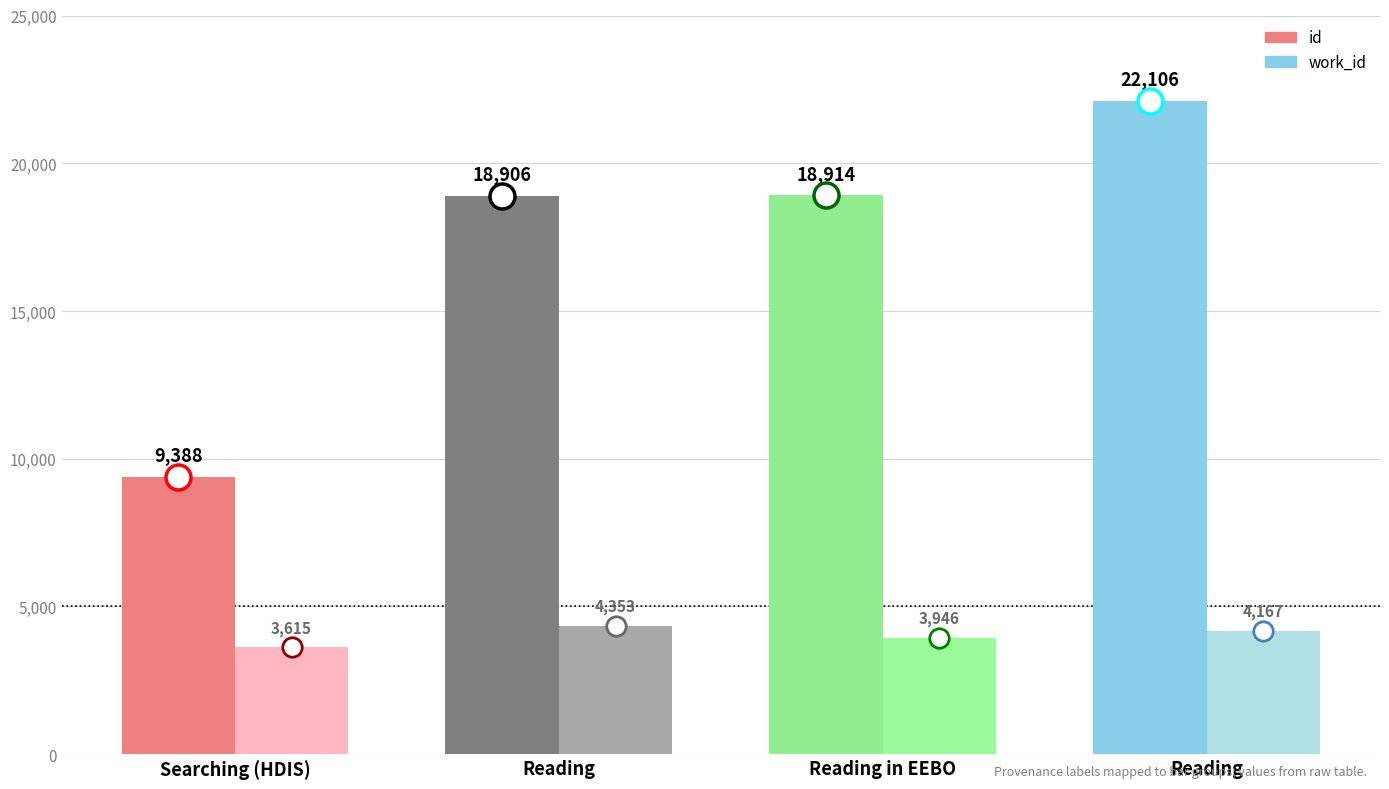

How many distinct data groups are displayed?

2